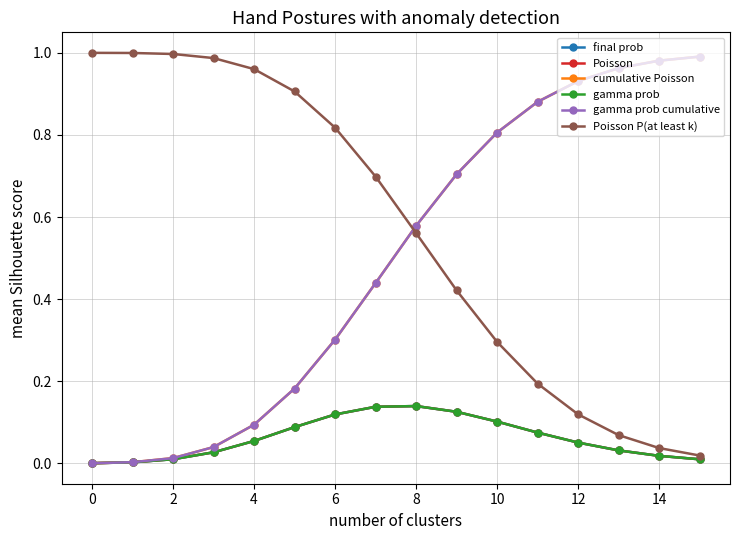

Does the chart have visible grid lines?

Yes